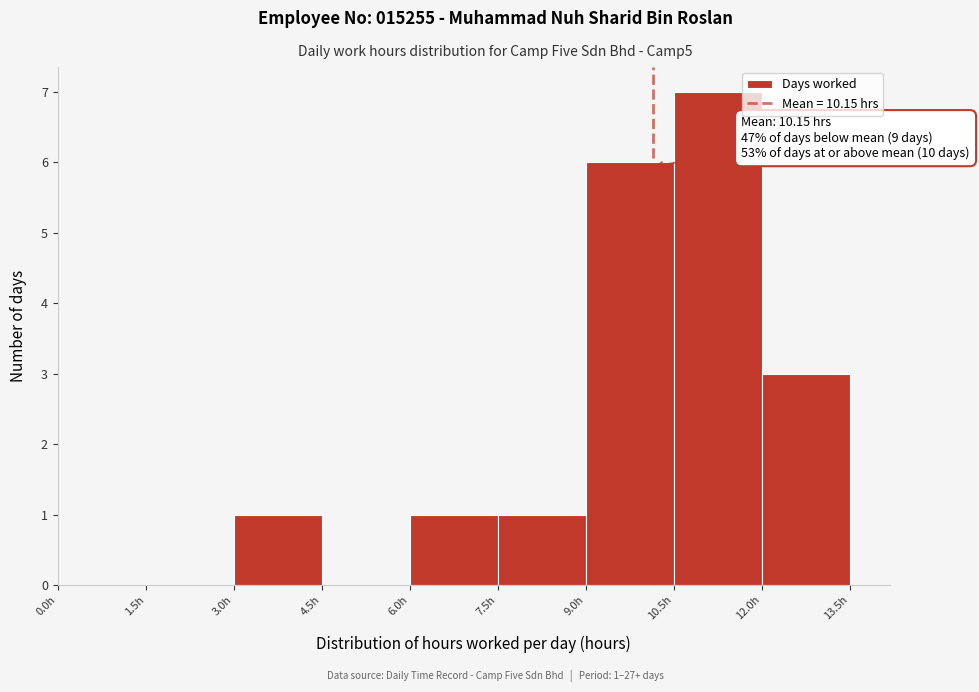

Which range on the x-axis has the tallest bar?

10.5 to 12.0